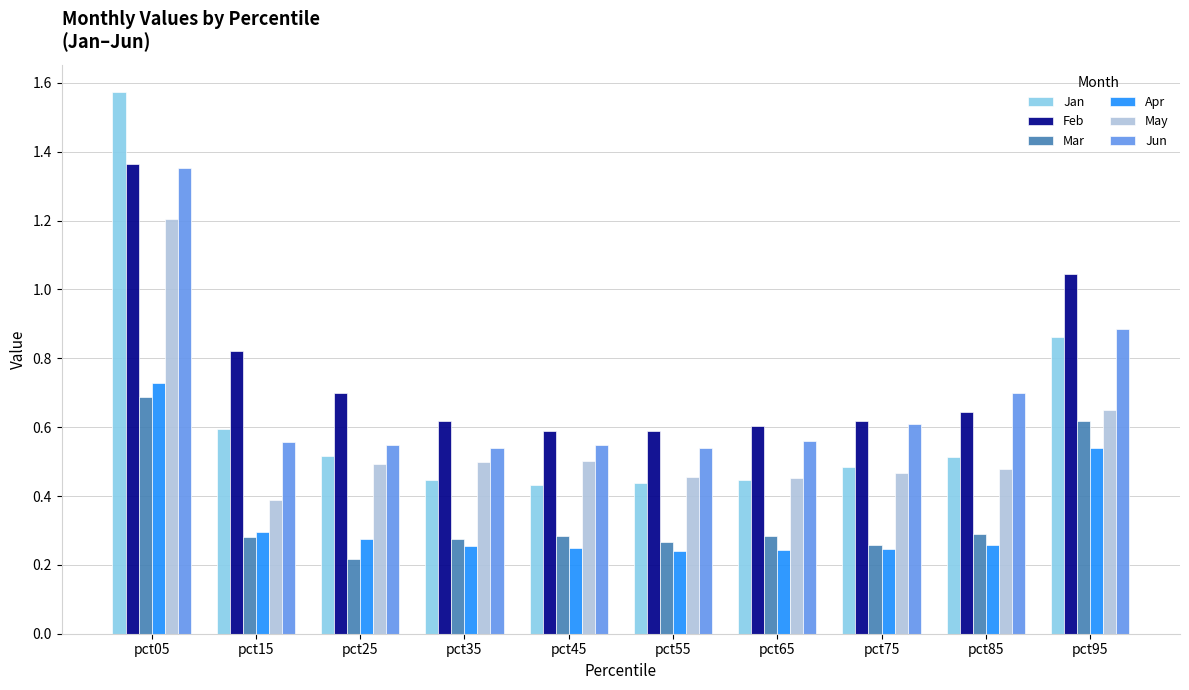

What are all the series names shown in the legend?

Jan, Feb, Mar, Apr, May, Jun